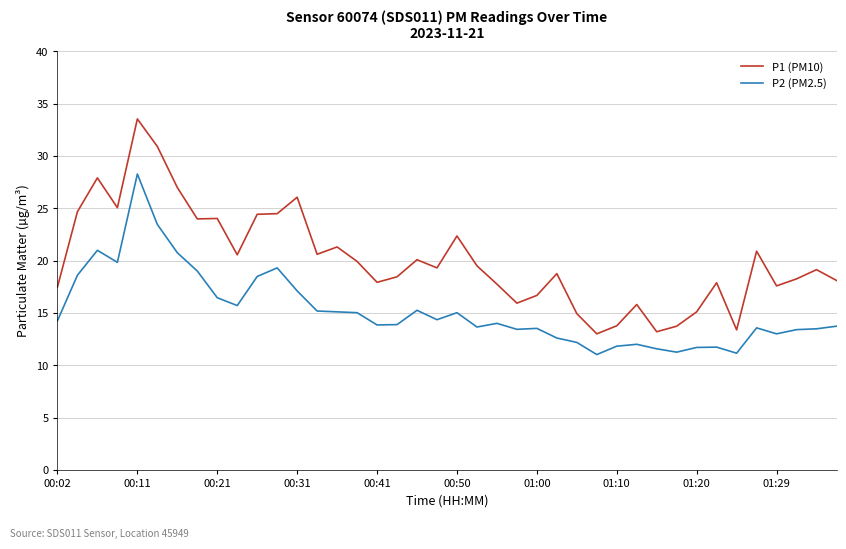

What is the minimum value shown in the chart?

11.0